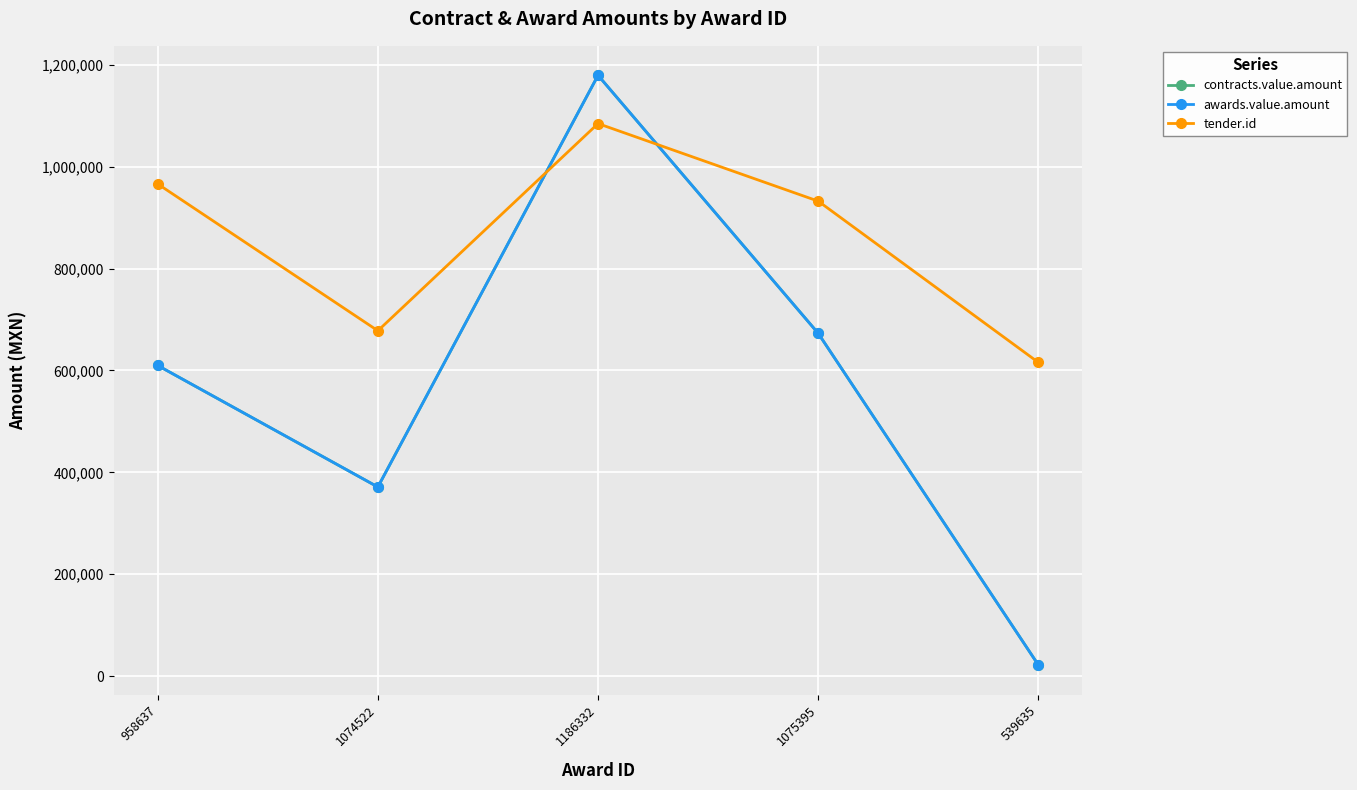

Reading left to right, list all the values displayed in this chart.

contracts.value.amount: 958637=609754.0	1074522=371163.8	1186332=1179300.0	1075395=672781.0	539635=21634.0
awards.value.amount: 958637=609754.0	1074522=371163.8	1186332=1179300.0	1075395=672781.0	539635=21634.0
tender.id: 958637=966121.0	1074522=677866.0	1186332=1084569.0	1075395=932283.0	539635=615639.0